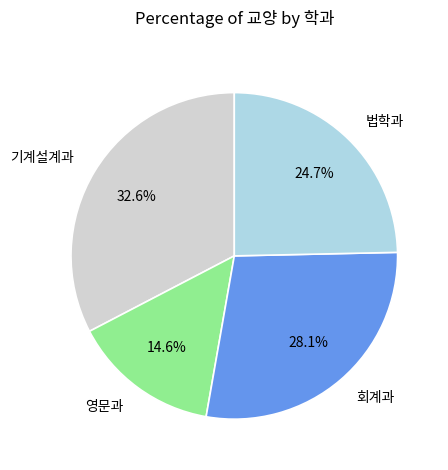

How many segments does this pie chart have?

4